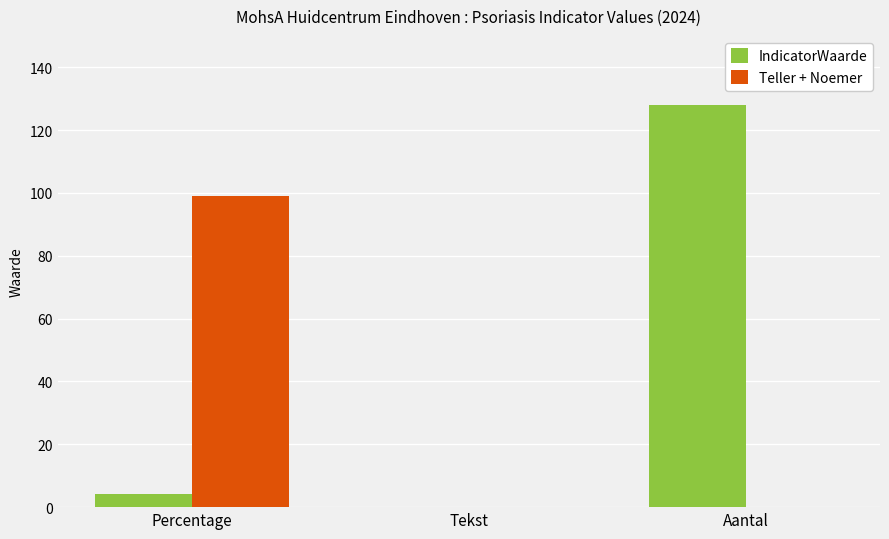

What is the sum of all IndicatorWaarde values?

132.2